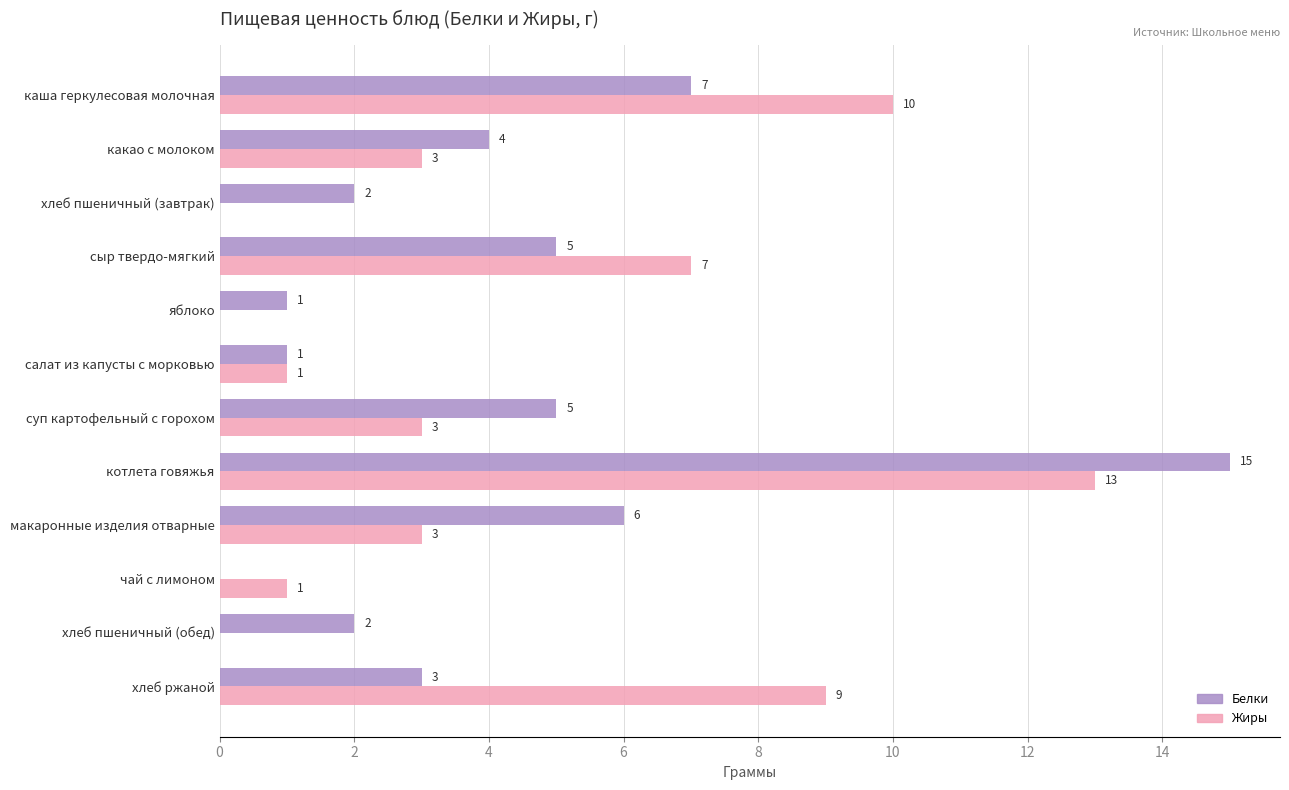

What is the sum of all Белки values?

51